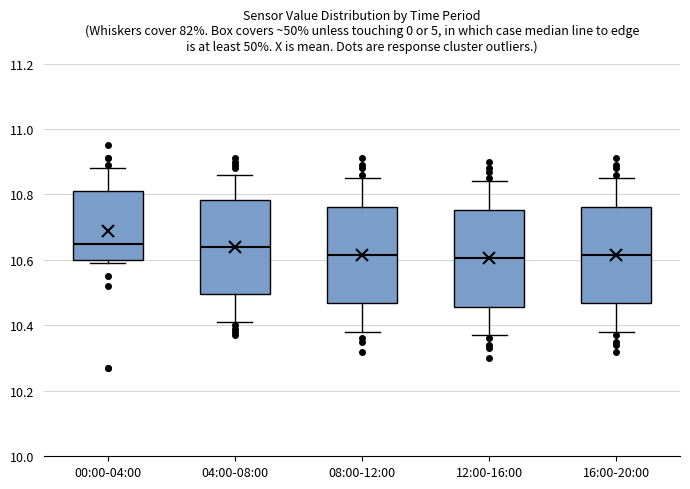

Reading left to right, transcribe this box plot: for each box, give where its median line is, the range the box spans, and where its two whiskers end, as read against the y-axis. The values are not printed on the chart, so give them approximately, as read against the axis.

00:00-04:00: median 10.66, box 10.60 to 10.82, whiskers 10.60 (just below the box's lower edge) to 10.88
04:00-08:00: median 10.64, box 10.50 to 10.78, whiskers 10.42 to 10.86
08:00-12:00: median 10.62, box 10.46 to 10.76, whiskers 10.38 to 10.86
12:00-16:00: median 10.60, box 10.46 to 10.76, whiskers 10.38 to 10.84
16:00-20:00: median 10.62, box 10.46 to 10.76, whiskers 10.38 to 10.86